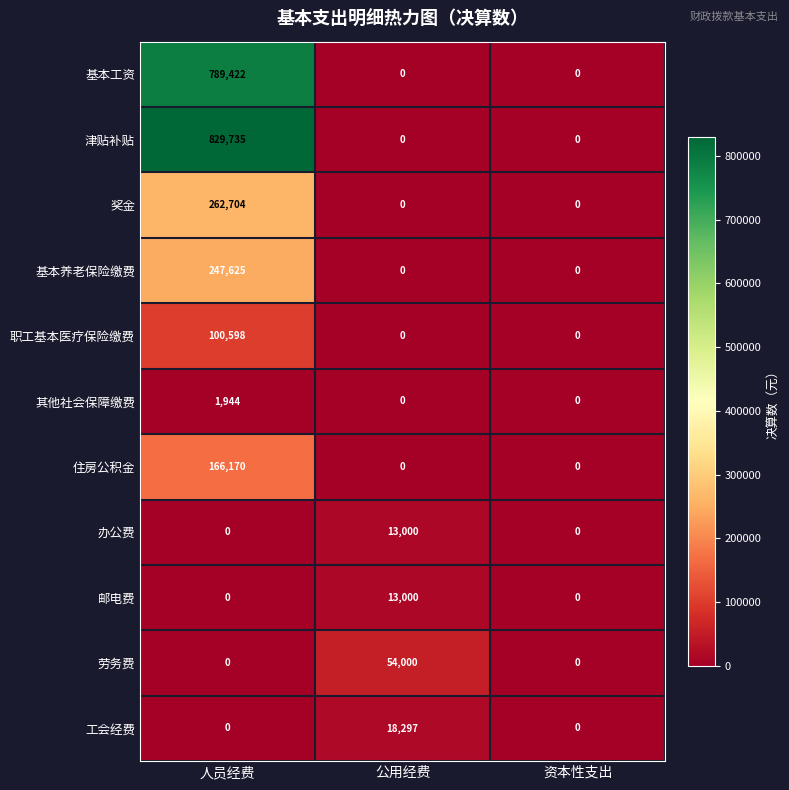

At which category is the sum across all series the highest?

人员经费